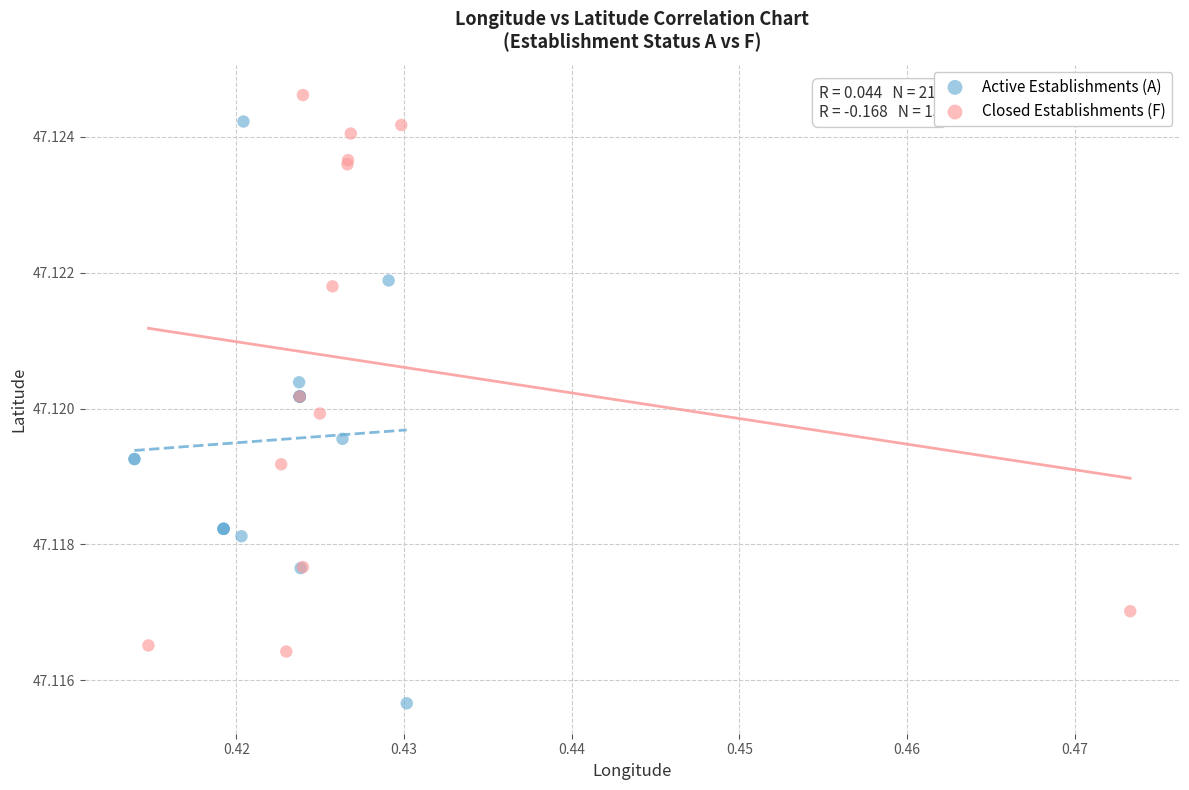

Which series reaches the minimum Y coordinate?

Active Establishments (A)